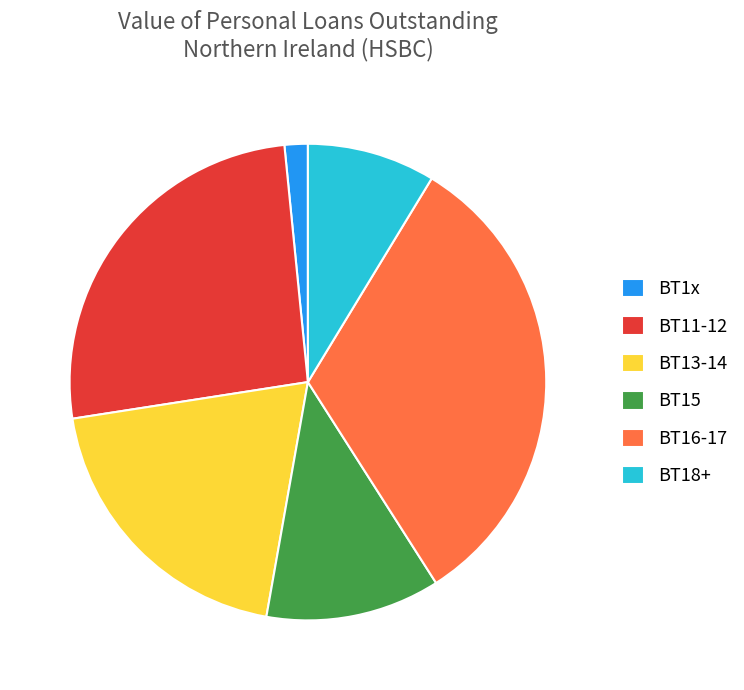

What is the smallest slice in the pie chart?

BT1x